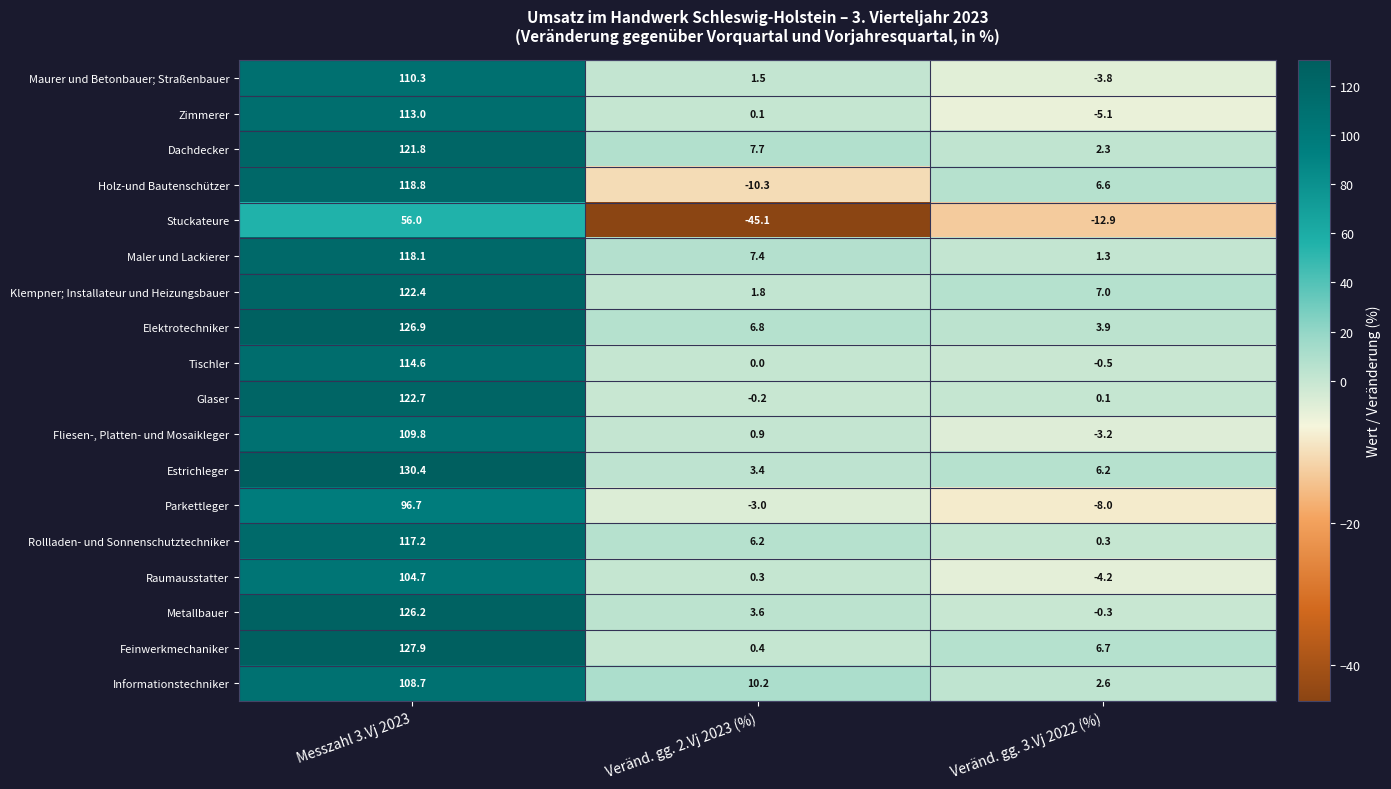

Read the Parkettleger value at Veränd. gg. 3.Vj 2022 (%).

-8.0